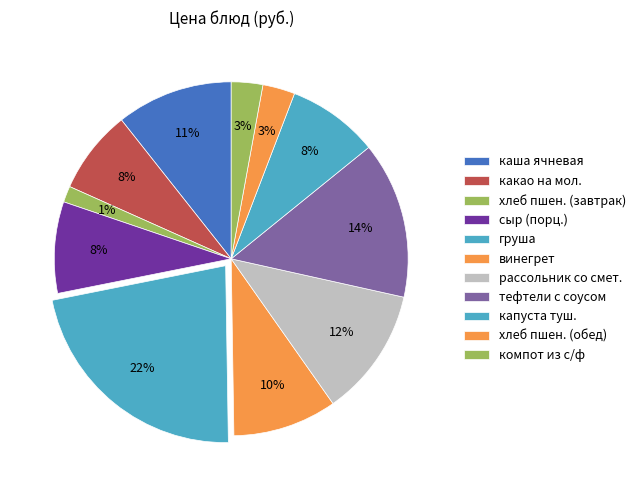

What percentage is the хлеб пшен. (завтрак) slice, to the nearest percent?

1%